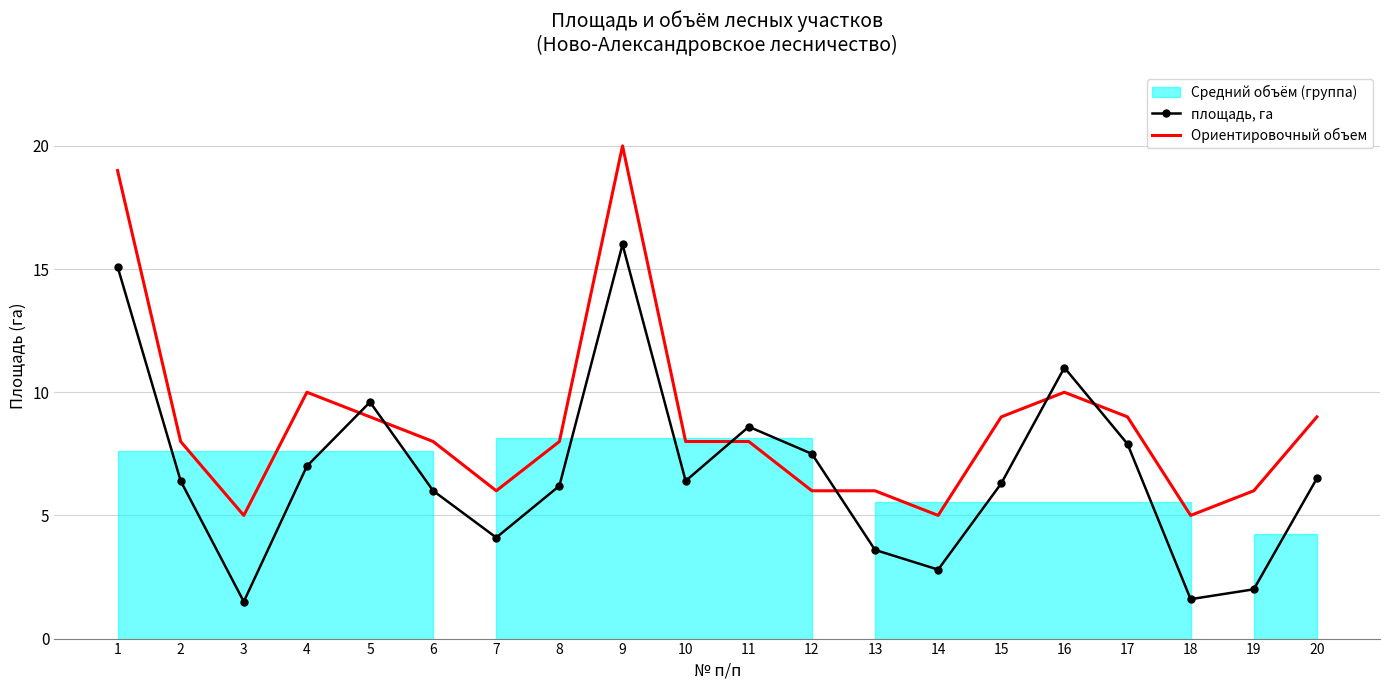

At which category is the sum across all series the highest?

9